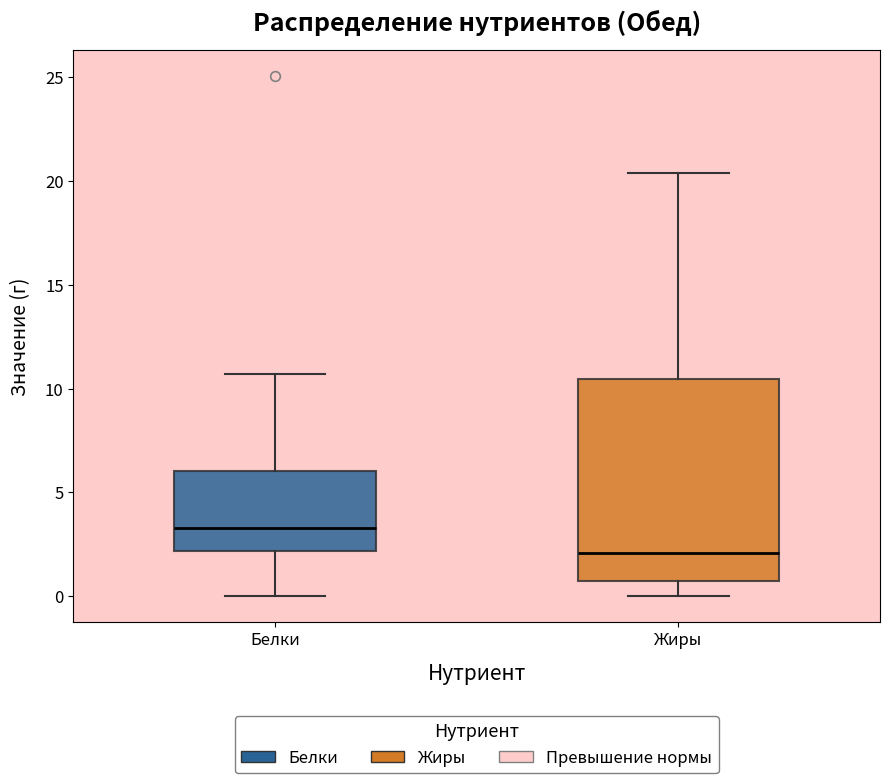

Which box has the highest median line?

Белки